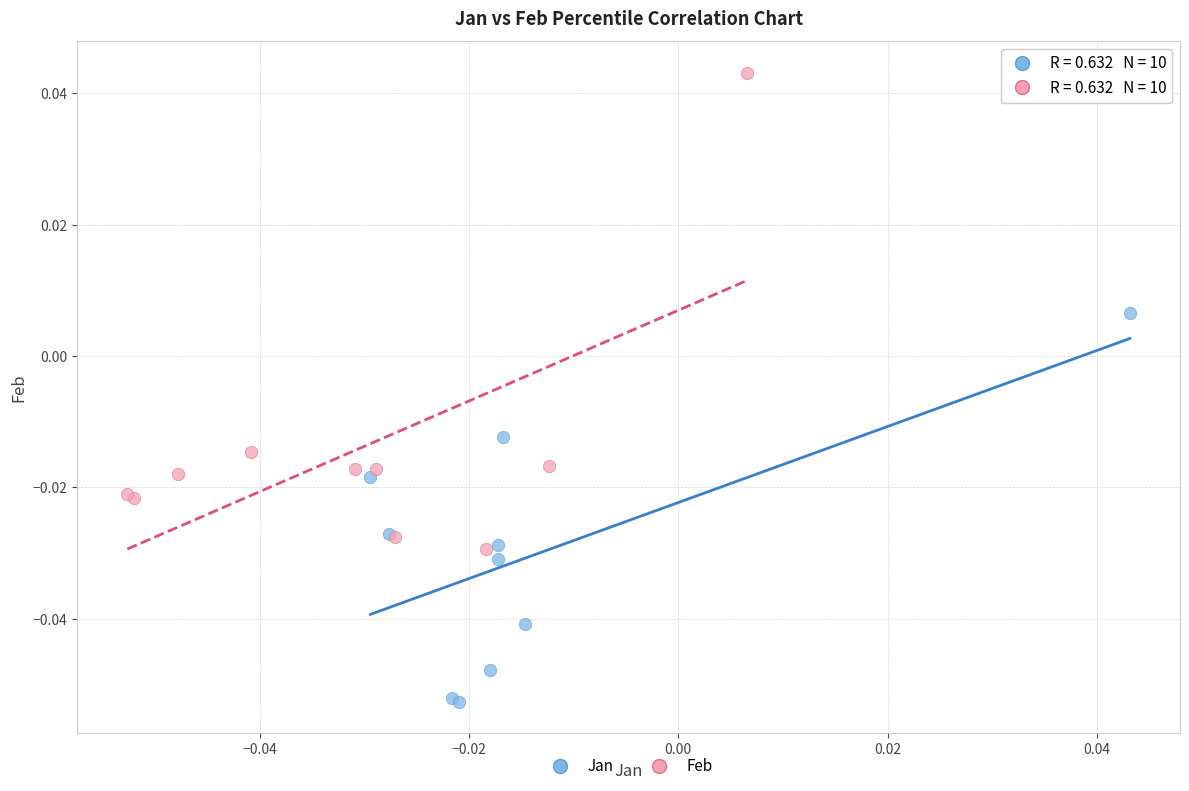

Which series contains the highest Y value?

Feb